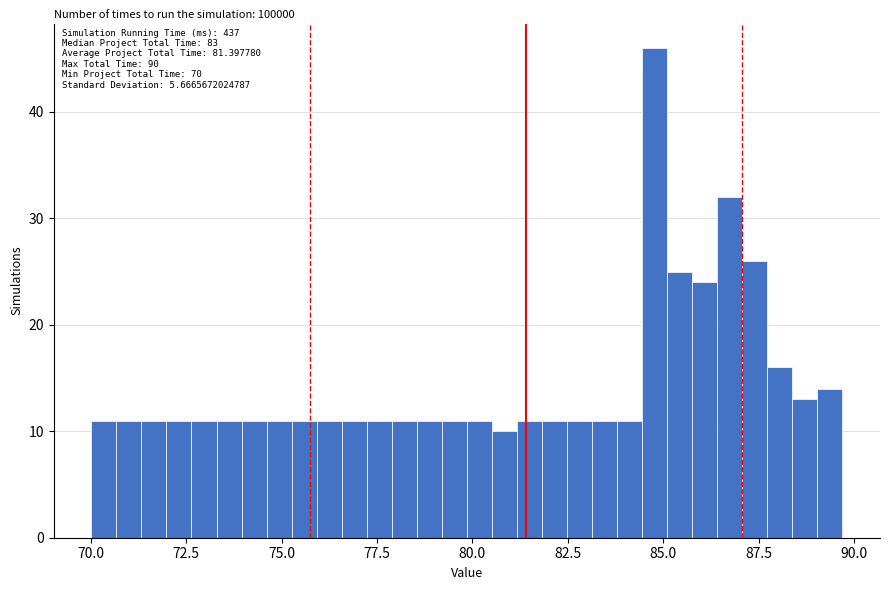

Around what value on the x-axis is the tallest bar? Give the approximate position of its centre, as read against the axis.

85.0